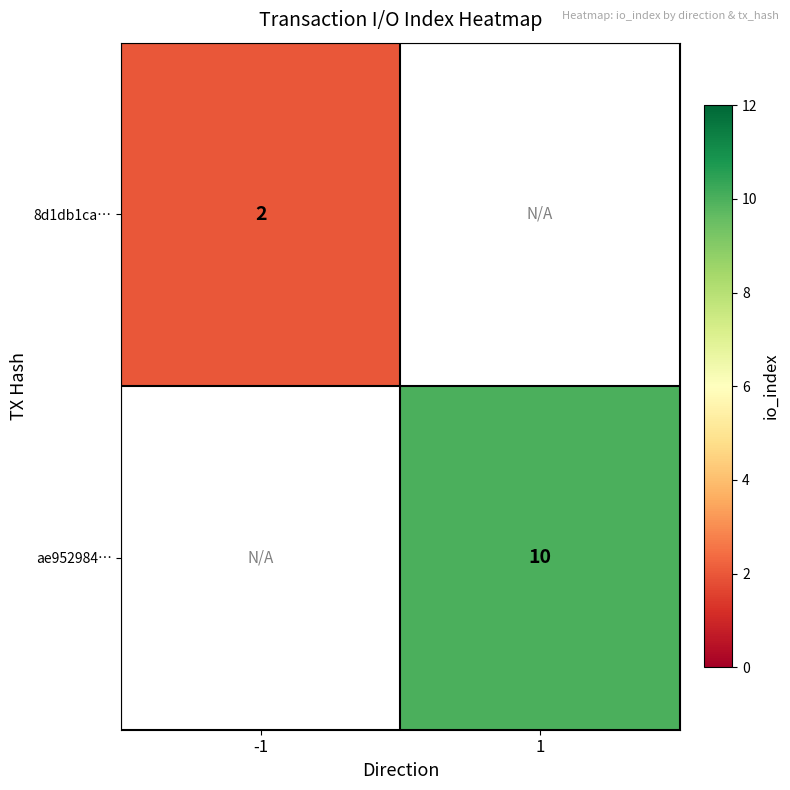

Is the value of 8d1db1ca… at -1 greater than the value of ae952984… at 1?

No